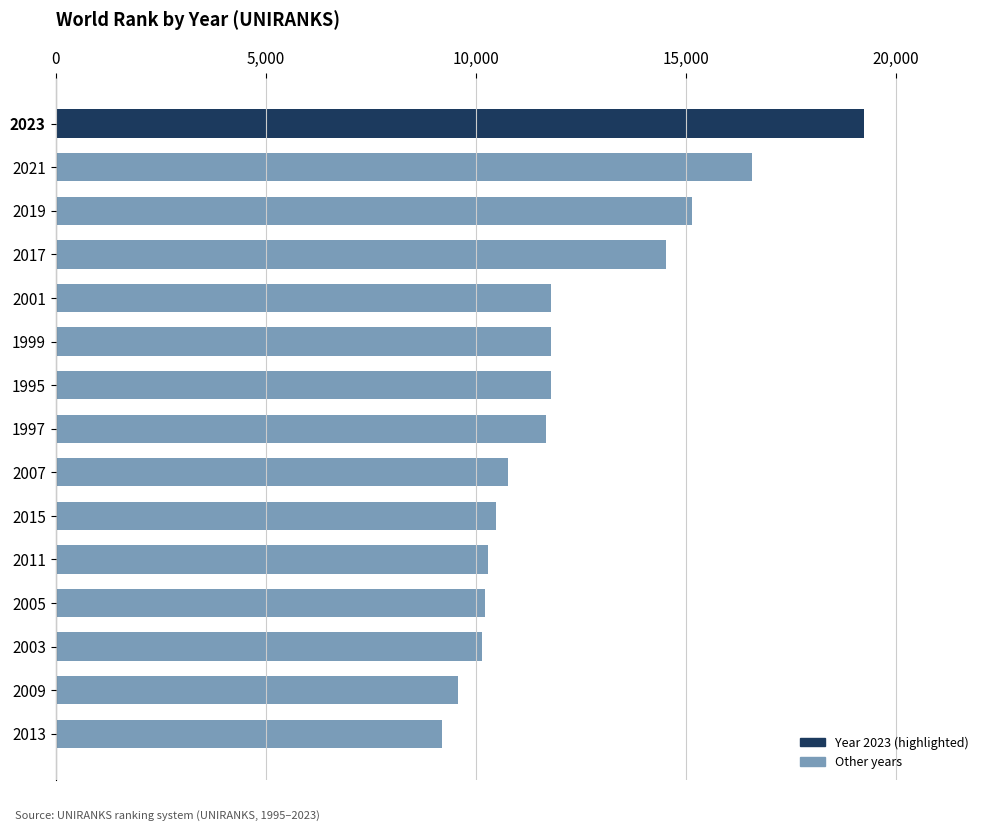

What is the ratio of the value at 2013 to the value at 2023?

0.5